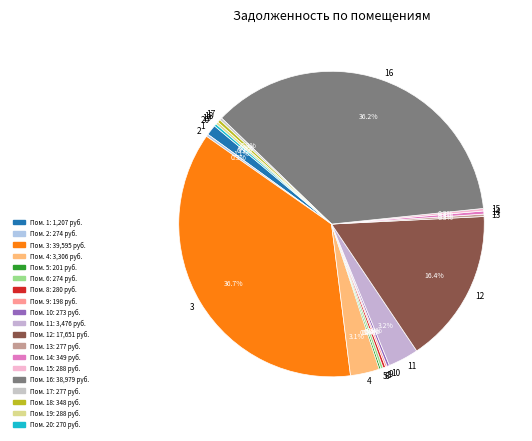

Is it true that 1 is 1% of the pie?

True